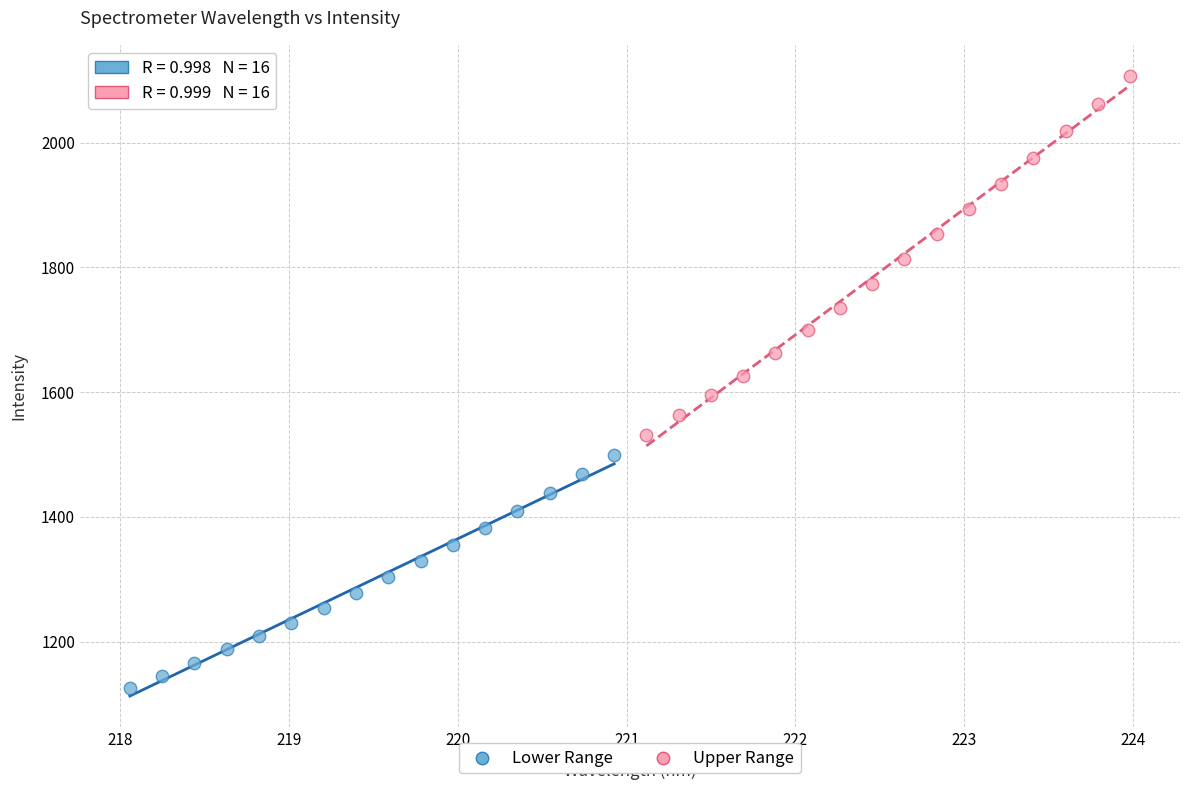

Which series has the widest spread of Y values?

Upper Range